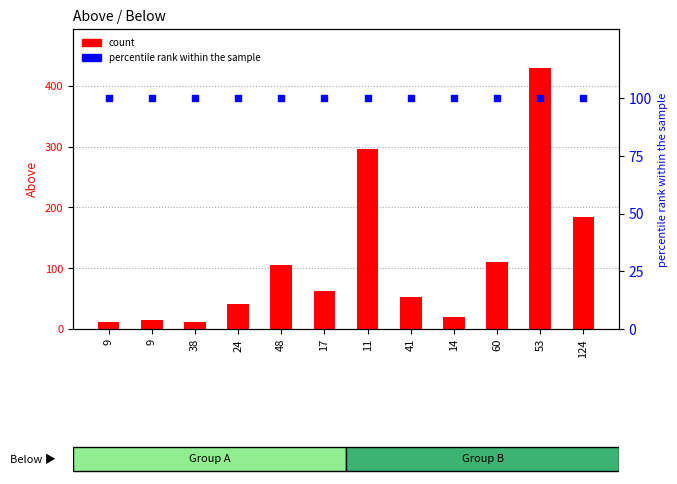

At how many categories does at least one series exceed 336?

1